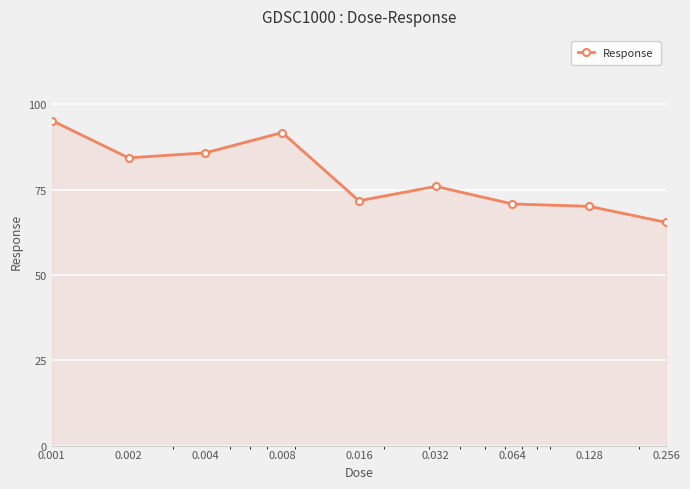

Reading left to right, list all the values displayed in this chart.

95.2	84.3	85.7	91.7	71.7	75.9	70.8	70.1	65.4